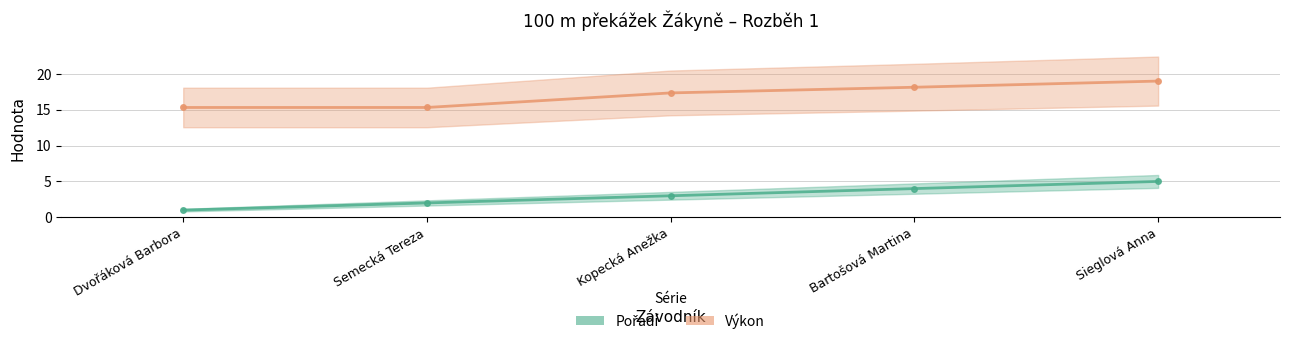

What is the label of the 3rd point from the right?

Kopecká Anežka